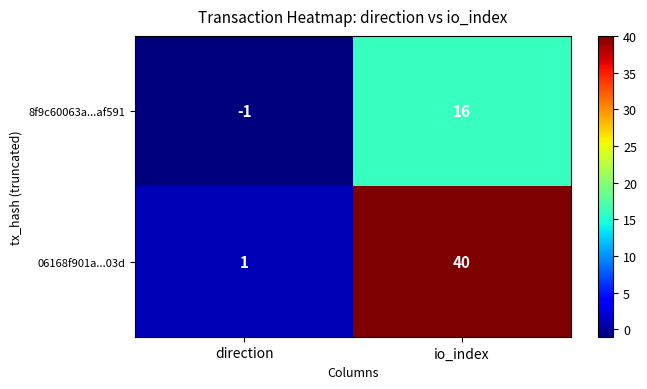

At which category is the sum across all series the highest?

io_index